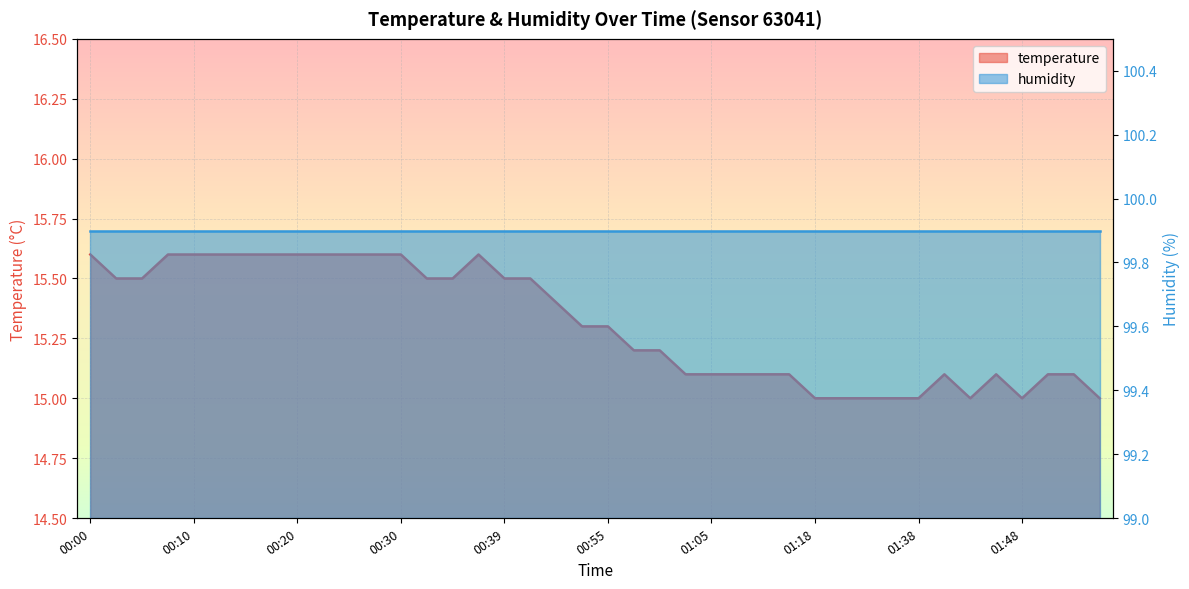

List the labels in order of value, smallest first.

01:18, 01:21, 01:30, 01:35, 01:38, 01:43, 01:48, 01:55, 01:02, 01:05, 01:07, 01:10, 01:13, 01:40, 01:45, 01:50, 01:53, 00:57, 01:00, 00:52, 00:55, 00:47, 00:03, 00:05, 00:32, 00:34, 00:39, 00:42, 00:00, 00:08, 00:10, 00:13, 00:15, 00:17, 00:20, 00:22, 00:25, 00:27, 00:30, 00:37